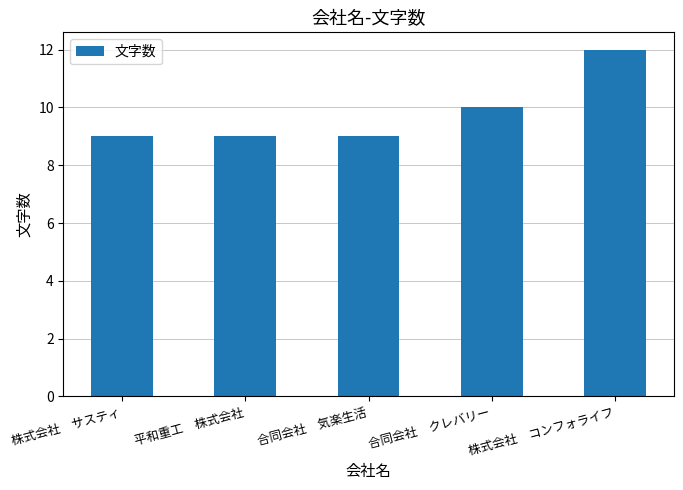

What is the label of the 5th bar from the left?

株式会社　コンフォライフ